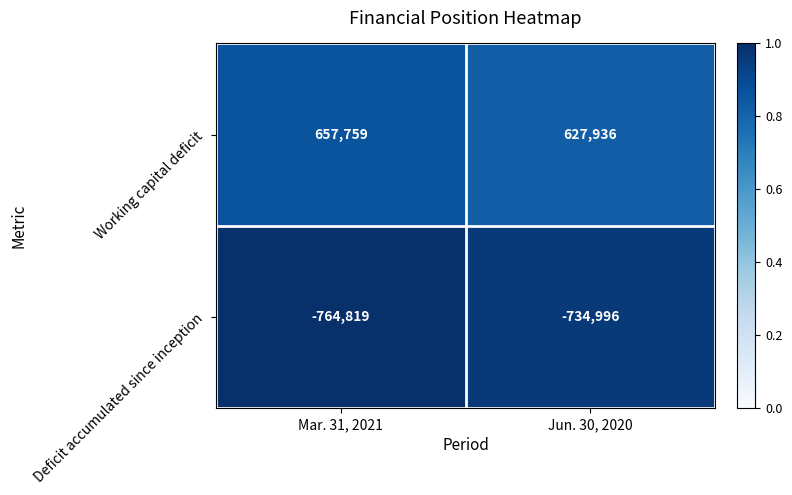

What is the sum of all Working capital deficit values?

1285695